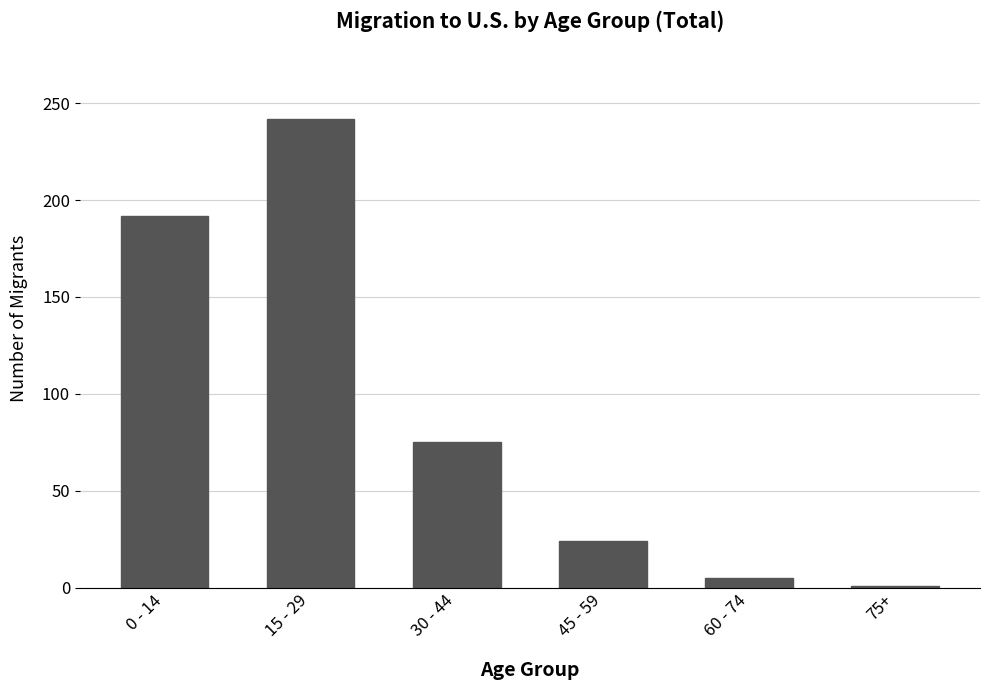

How many bars are there in total?

6